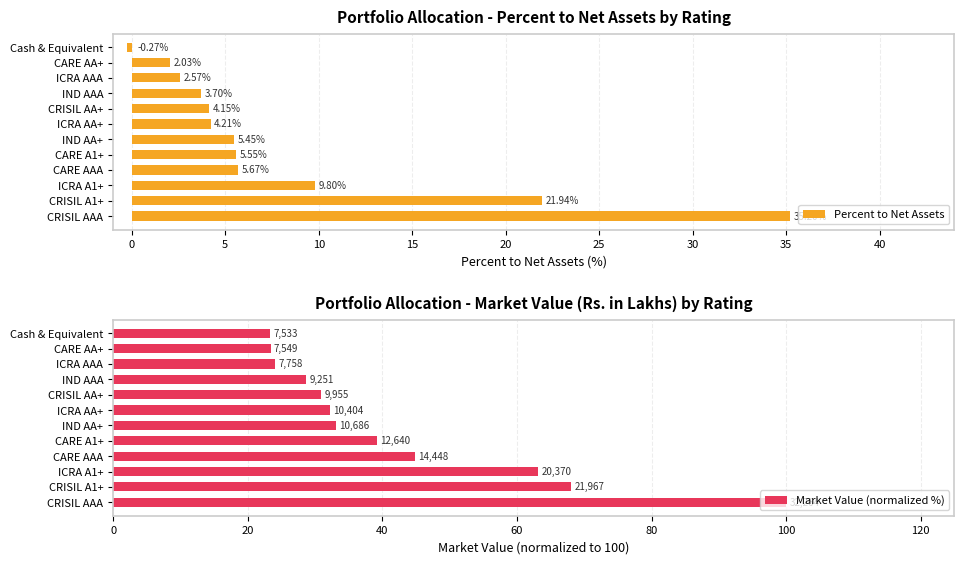

Reading left to right, extract all data points from this chart.

Percent to Net Assets: 35.2	21.9	9.8	5.7	5.5	5.5	4.2	4.2	3.7	2.6	2.0	-0.3
Market Value (normalized %): 100.0	68.1	63.1	44.8	39.2	33.1	32.2	30.9	28.7	24.0	23.4	23.3